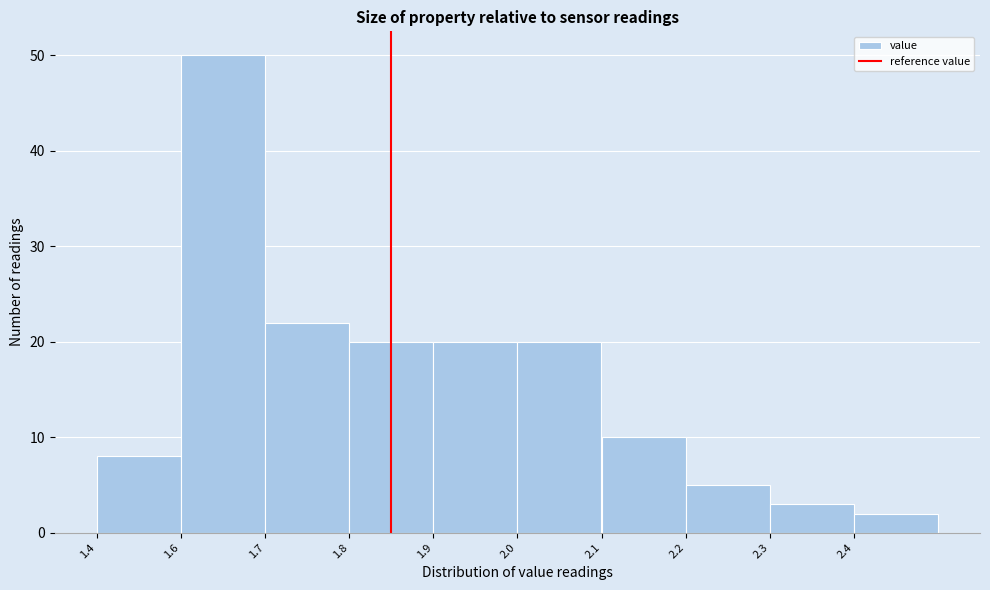

Reading left to right, what are all the values shown in this chart?

1.4=8	1.6=50	1.7=22	1.8=20	1.9=20	2.0=20	2.1=10	2.2=5	2.3=3	2.4=2